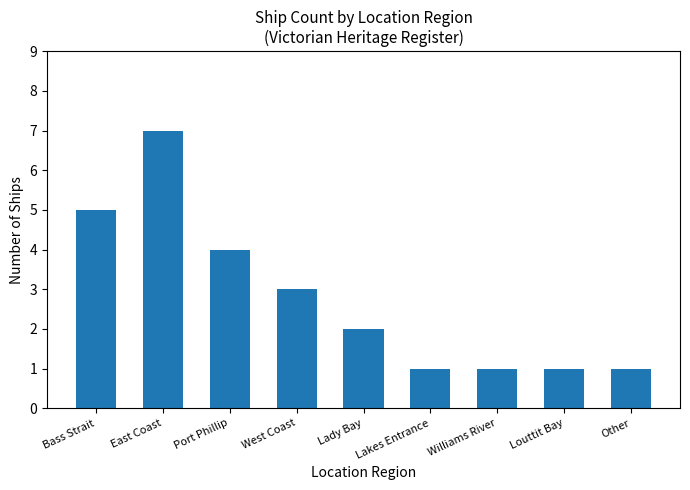

How many categories are shown in the chart?

9